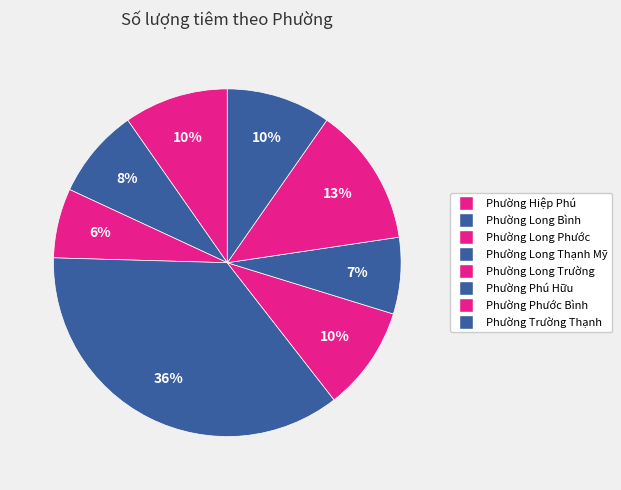

Between Phường Trường Thạnh and Phường Phước Bình, which is larger?

Phường Phước Bình